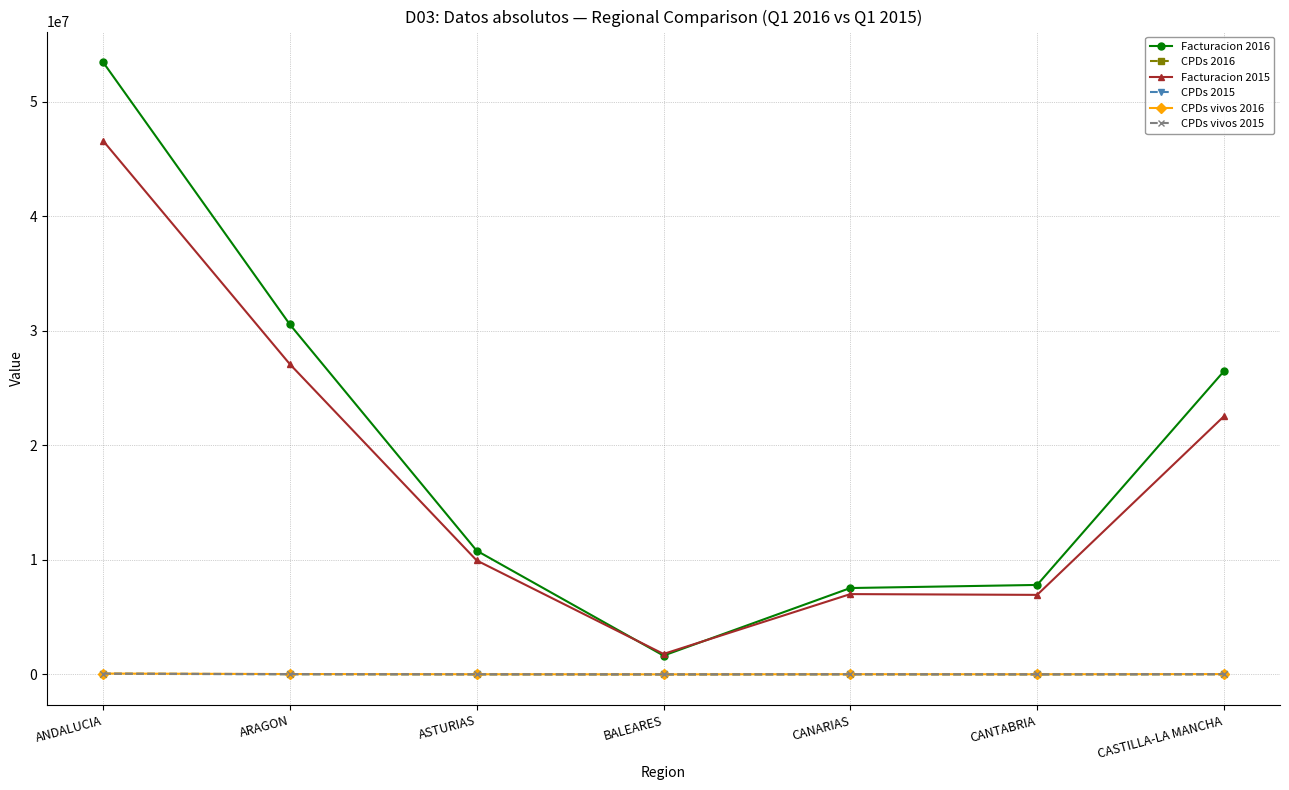

True or false: CPDs vivos 2015 and Facturacion 2016 intersect in this chart.

False